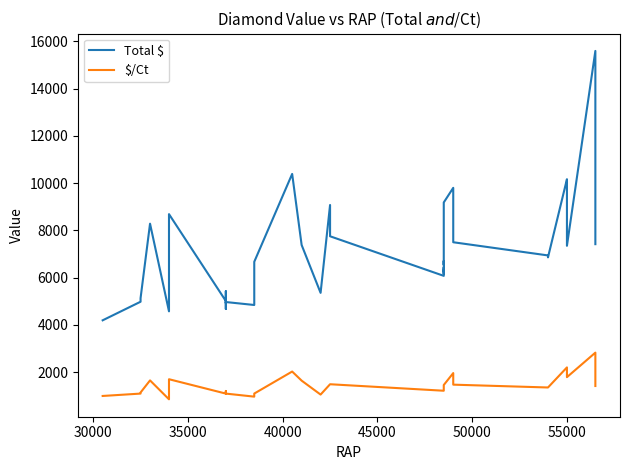

Which series has the largest range (max minus min)?

Total $